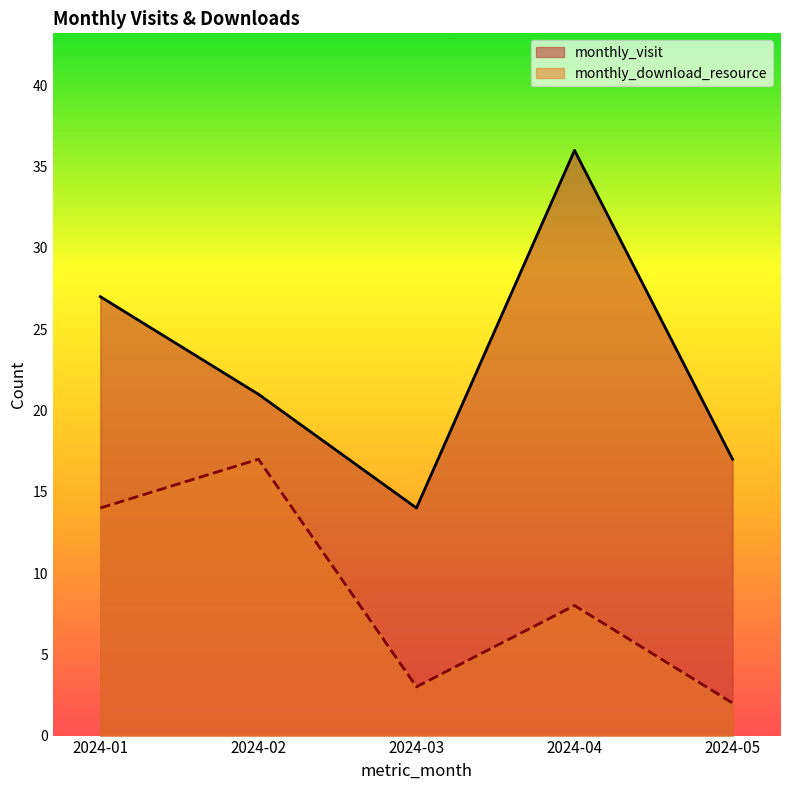

At which category is the sum across all series the highest?

2024-04